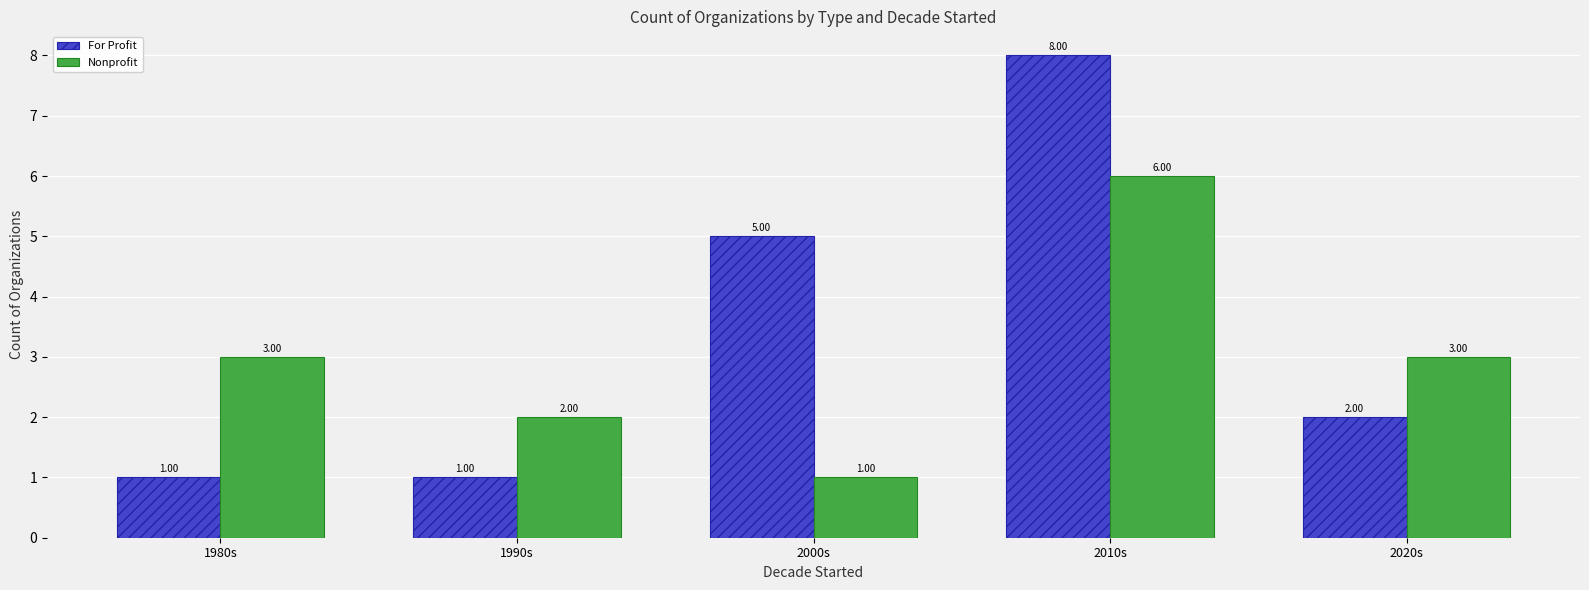

What is the difference between the second highest and minimum values in the For Profit series?

4